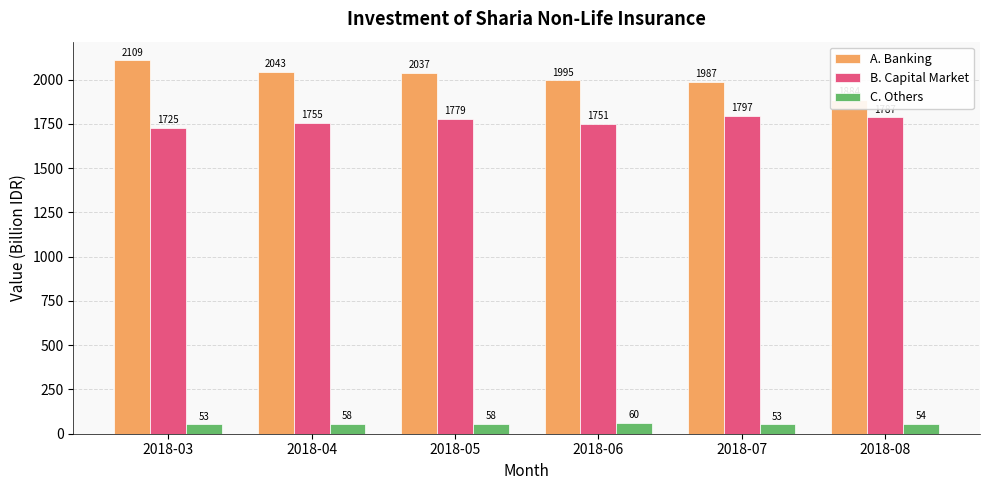

Reading right to left, list all the values displayed in this chart.

A. Banking: 1884.0	1986.7	1994.9	2036.9	2043.1	2108.6
B. Capital Market: 1786.8	1796.8	1751.3	1778.6	1755.5	1725.3
C. Others: 53.6	52.7	60.3	57.7	57.7	52.7